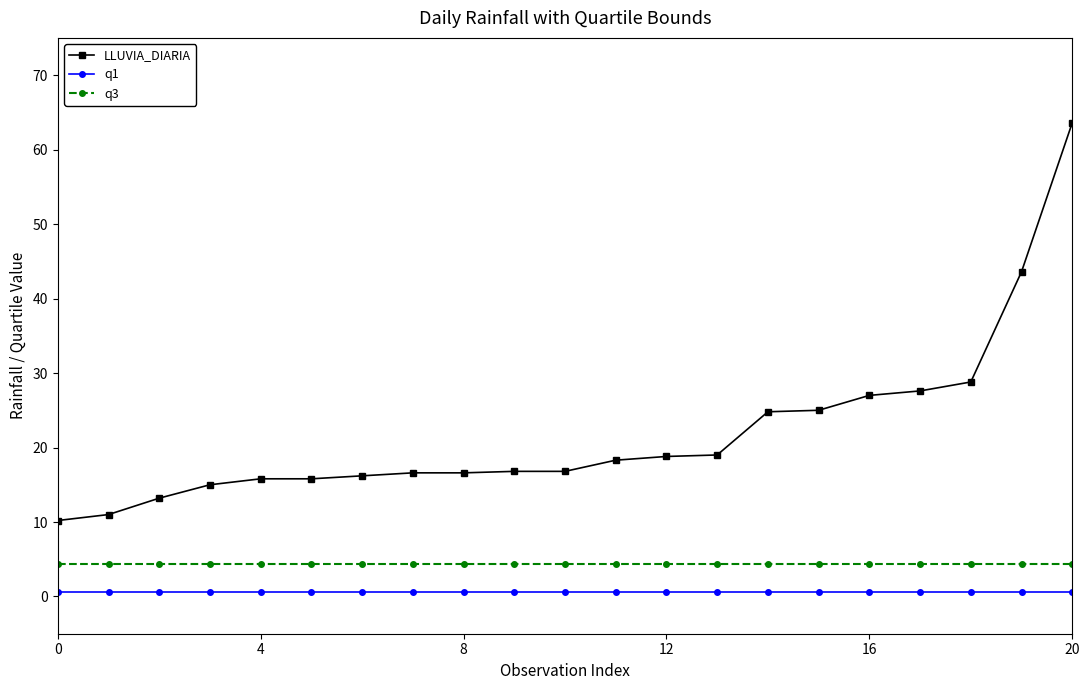

What is the value of the q3 point at the 13th from the left?

4.4